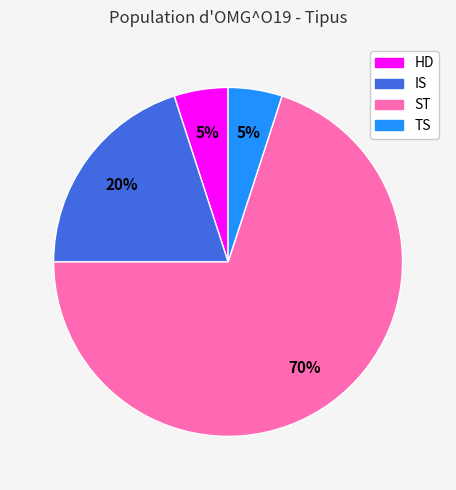

Which category has the biggest portion of the pie?

ST